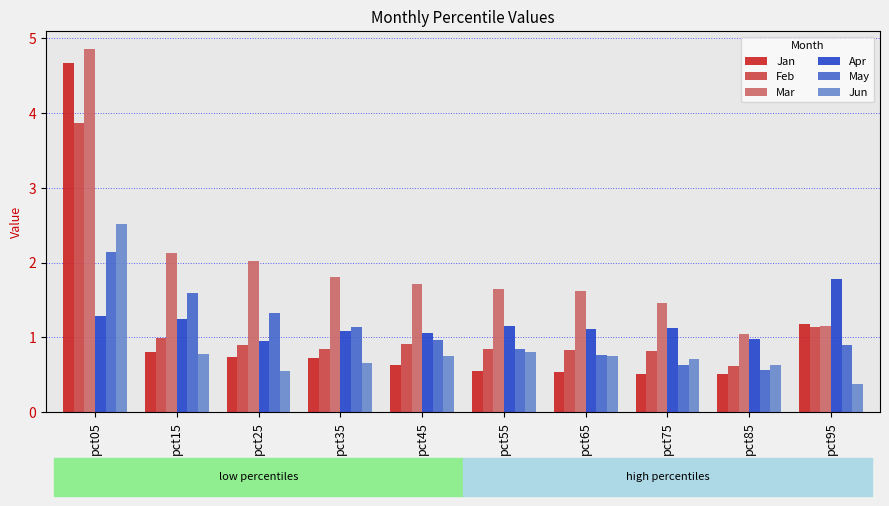

Which series changed the most between pct55 and pct85?

Mar